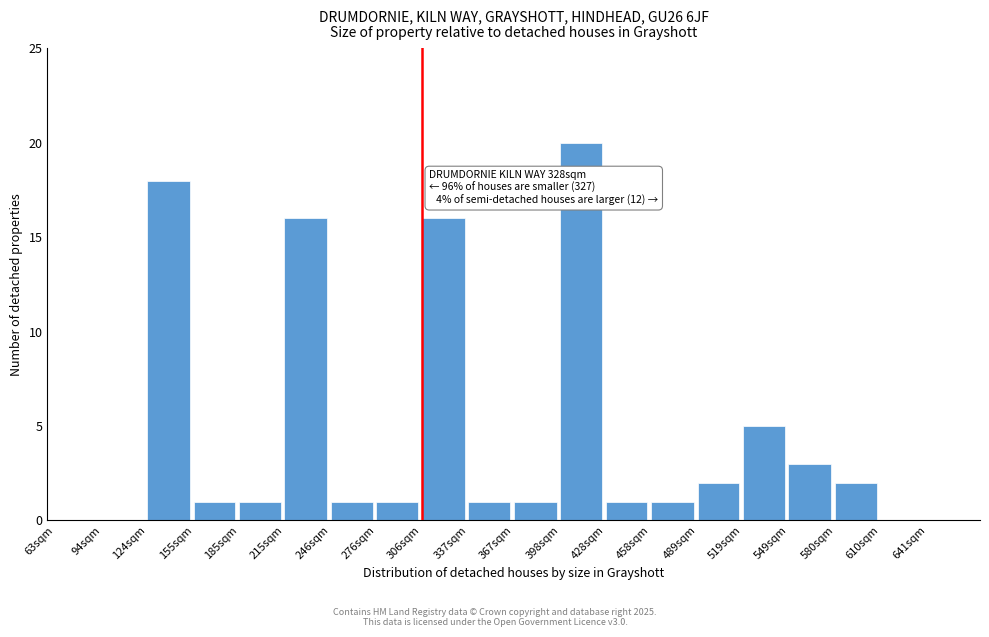

Reading left to right, what are all the values shown in this chart?

63sqm=0	94sqm=0	124sqm=18	155sqm=1	185sqm=1	215sqm=16	246sqm=1	276sqm=1	306sqm=16	337sqm=1	367sqm=1	398sqm=20	428sqm=1	458sqm=1	489sqm=2	519sqm=5	549sqm=3	580sqm=2	610sqm=0	641sqm=0